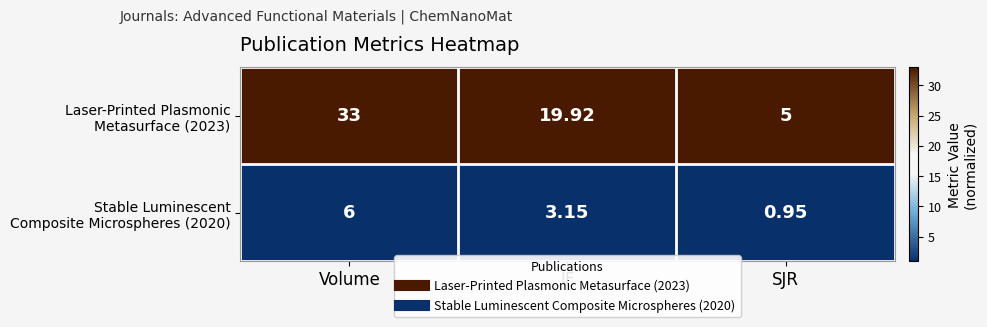

Which label corresponds to the largest value in the chart?

Volume